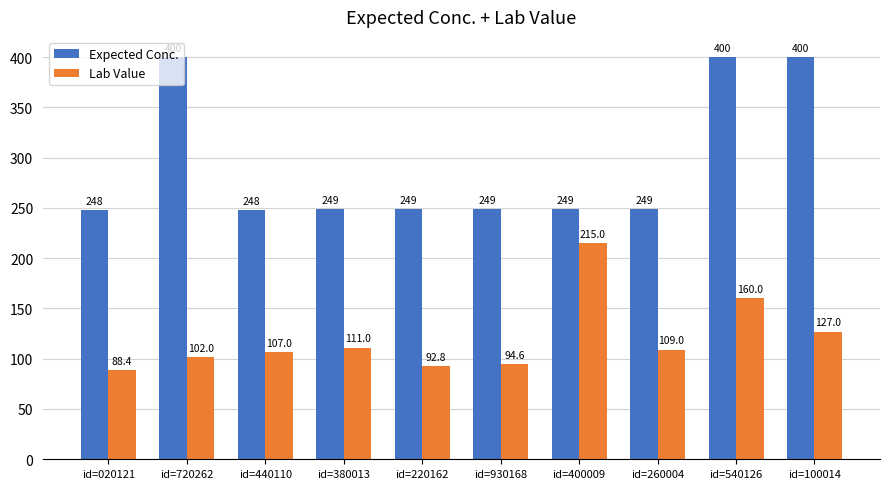

Which series has the largest range (max minus min)?

Expected Conc.